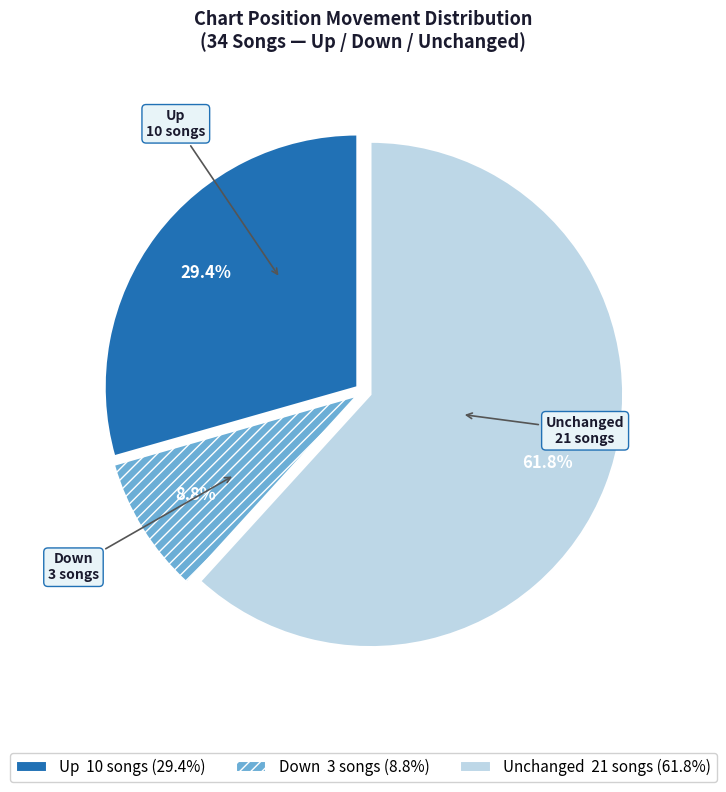

Does any single category account for the majority?

Yes